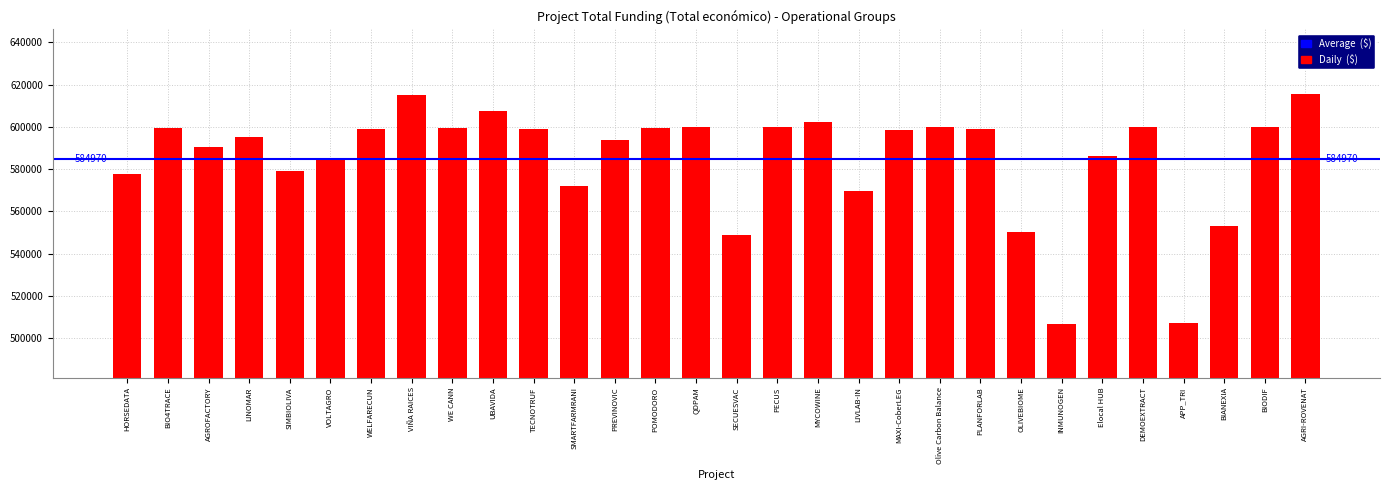

What is the ratio of the value at SMARTFARMRANI to the value at WELFARECUN?

1.0